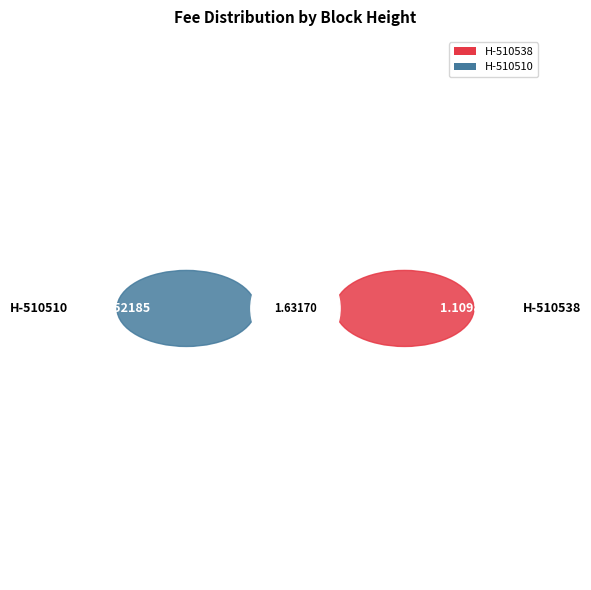

Which has a higher value, 510538 or 510510?

510538